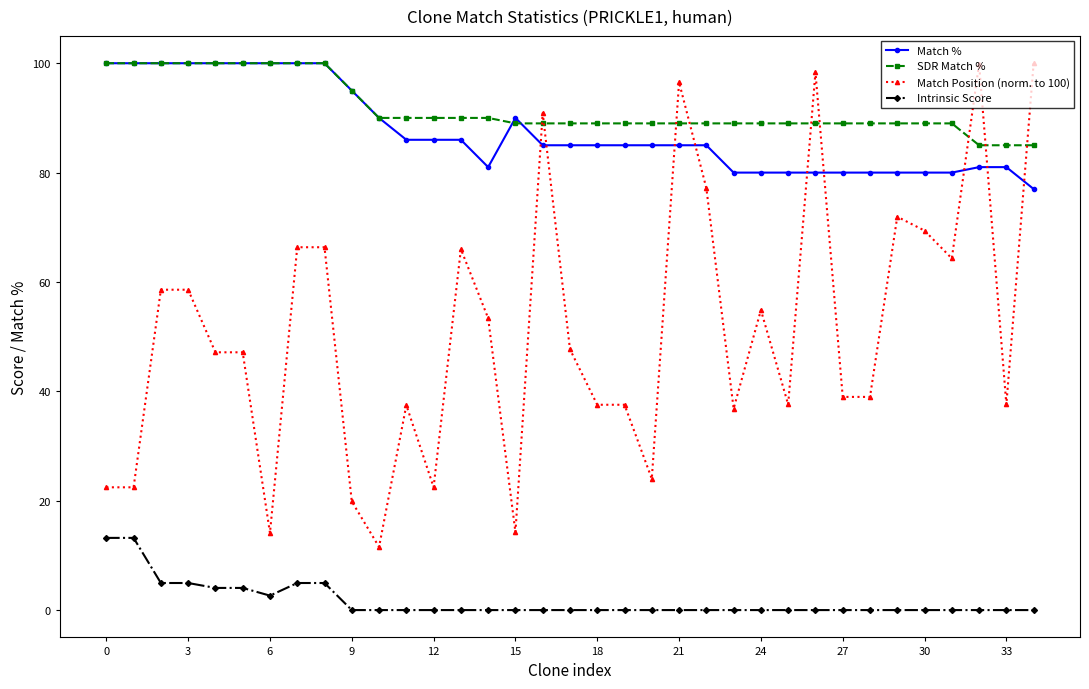

At how many categories does at least one series exceed 50?

35